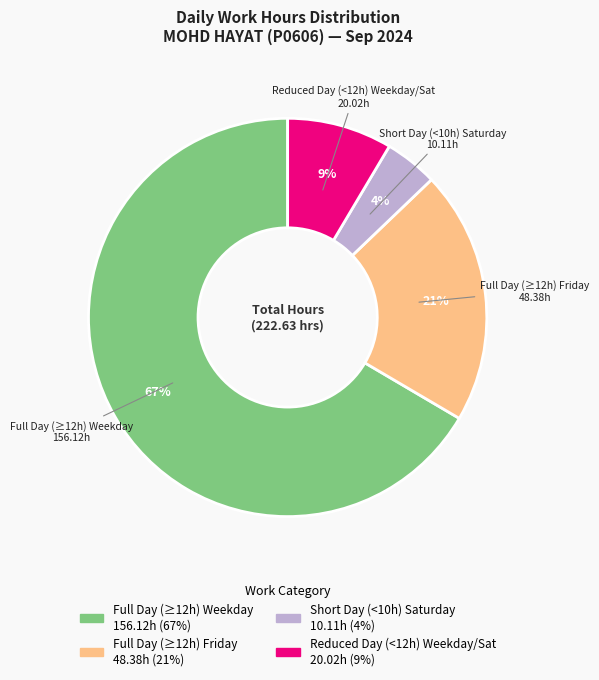

How many slices are in this pie chart?

4